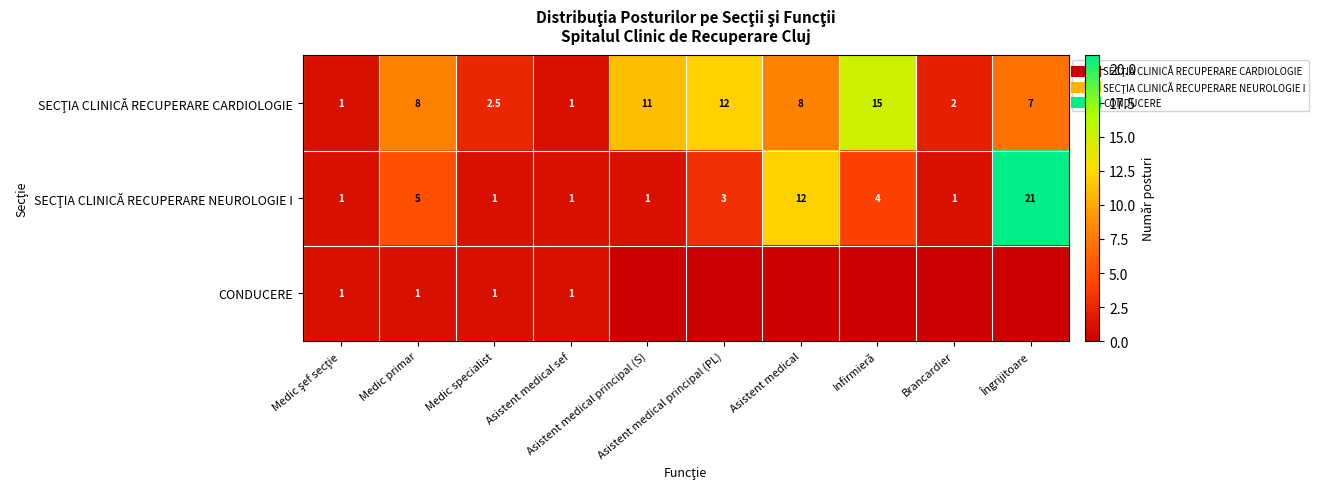

Where does the SECŢIA CLINICĂ RECUPERARE CARDIOLOGIE series first go above 8?

Asistent medical principal (S)